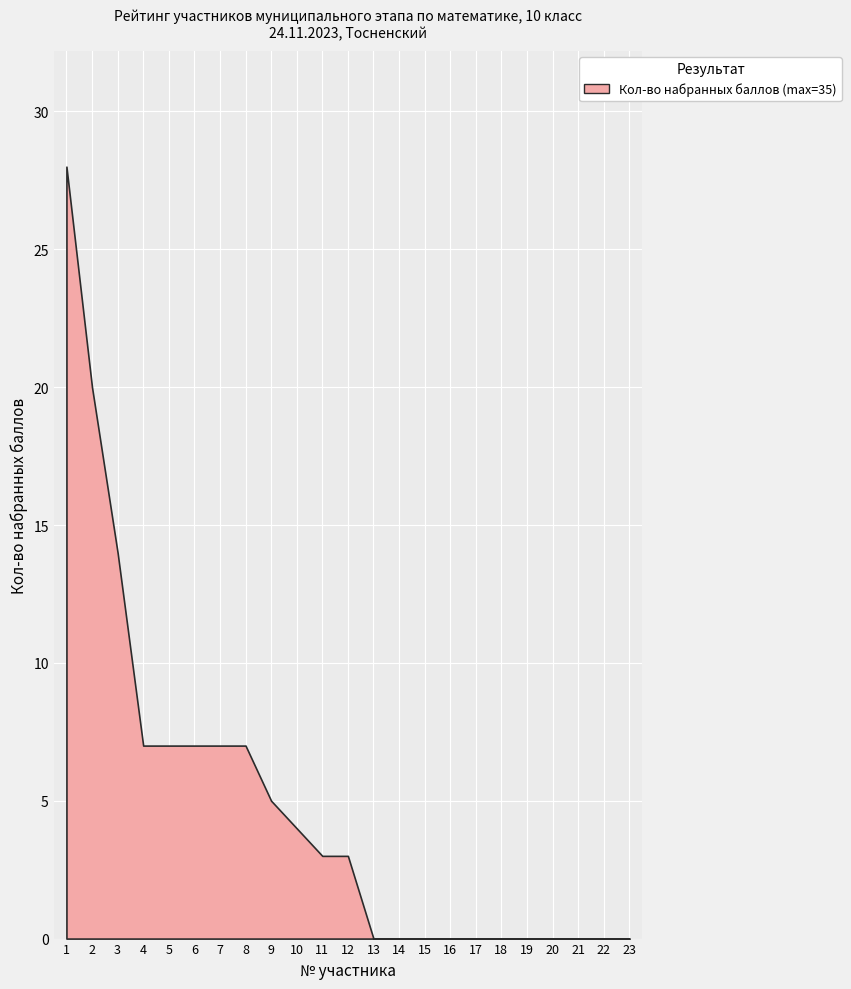

Between 8 and 2, which is larger?

2